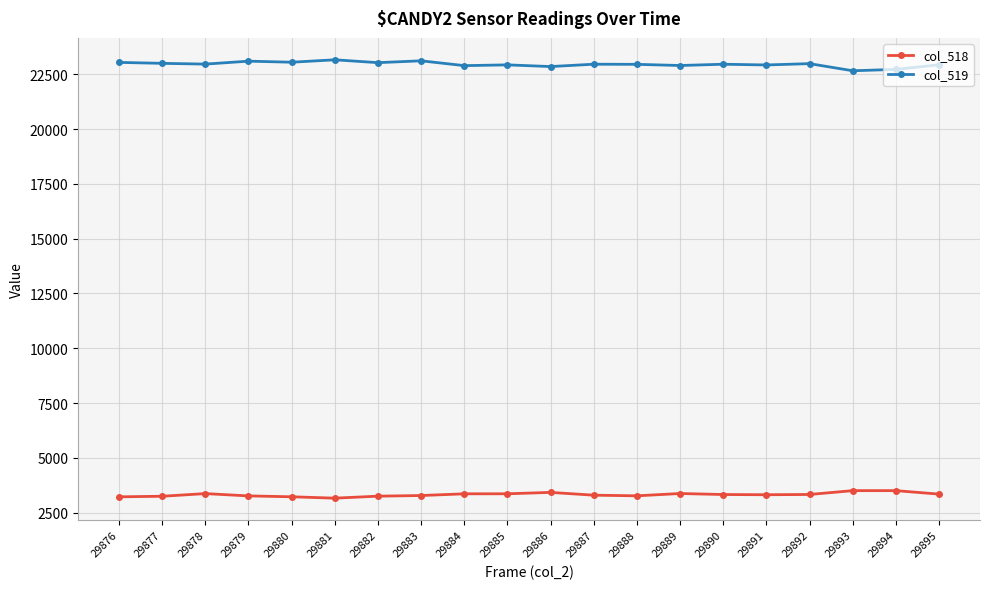

What is the value of the col_518 point at the 10th from the left?

3362